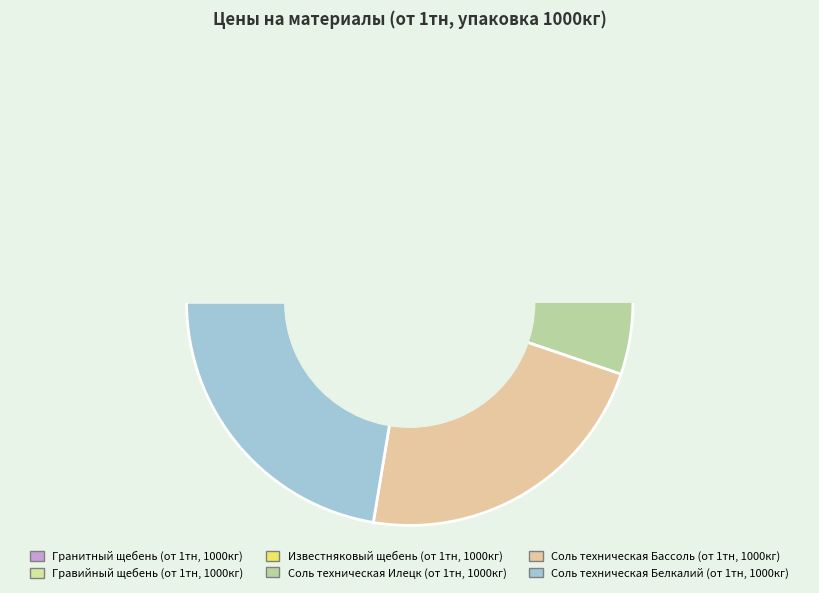

Which has a higher value, Соль техническая Бассоль (от 1тн, 1000кг) or Соль техническая Белкалий (от 1тн, 1000кг)?

Соль техническая Бассоль (от 1тн, 1000кг)